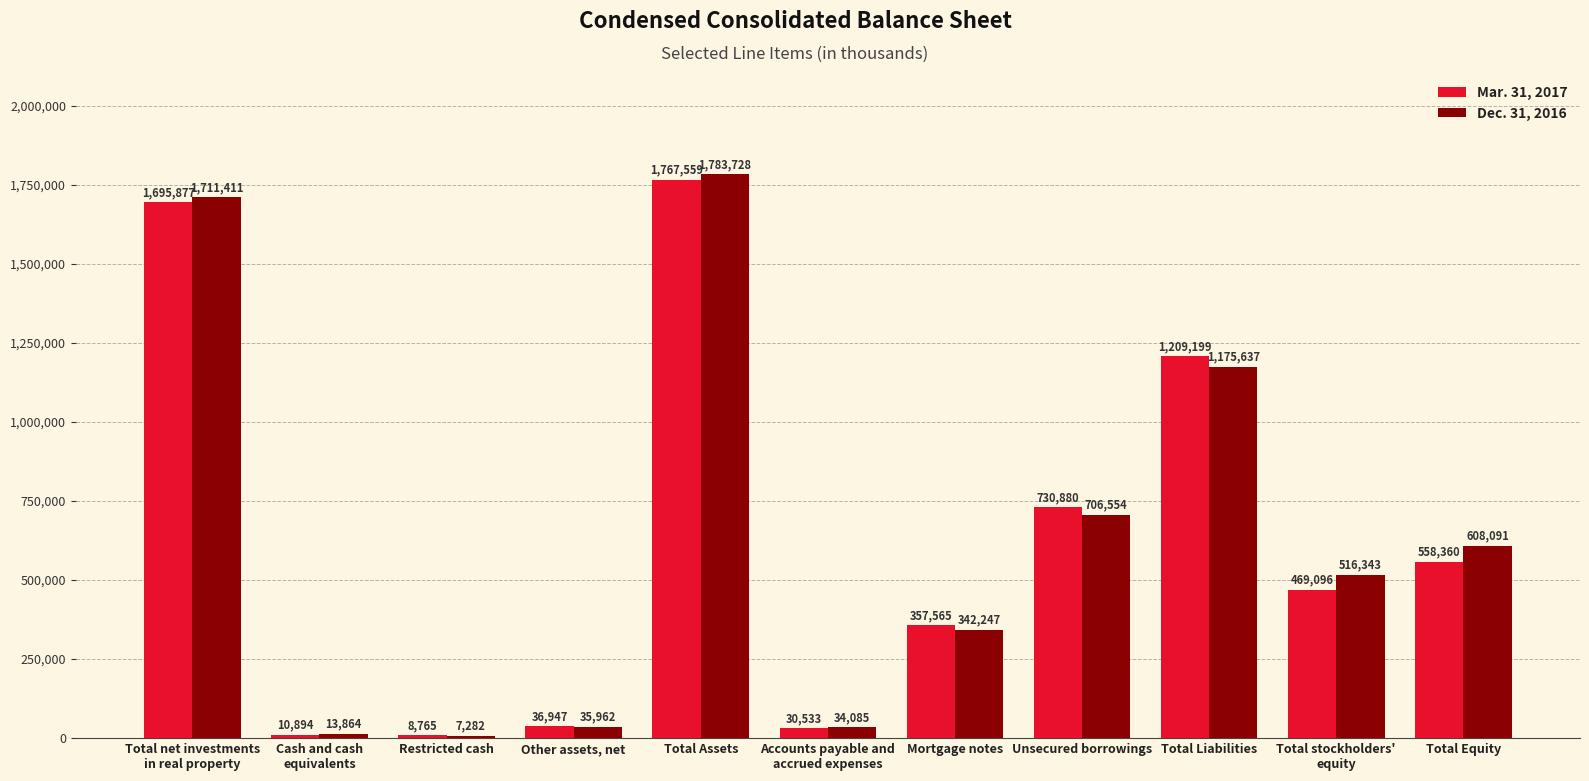

Reading right to left, extract all data points from this chart.

Mar. 31, 2017: 558360	469096	1209199	730880	357565	30533	1767559	36947	8765	10894	1695877
Dec. 31, 2016: 608091	516343	1175637	706554	342247	34085	1783728	35962	7282	13864	1711411